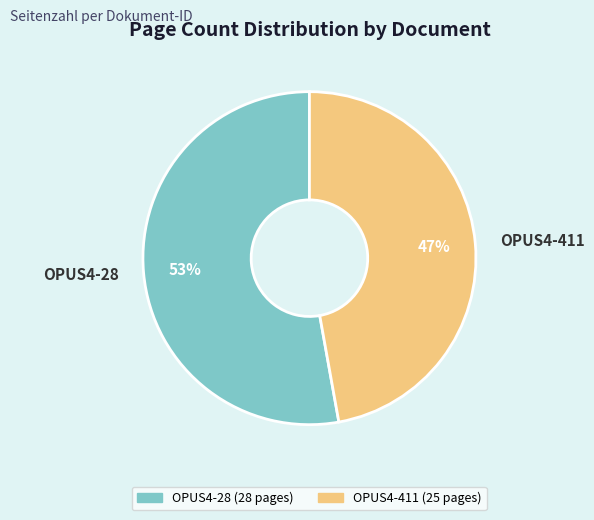

Is OPUS4-28 the majority of the pie?

Yes